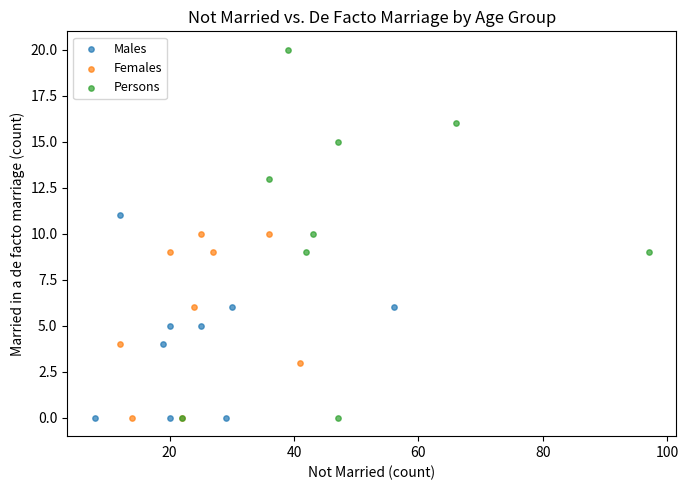

Which series has the largest Y range (max minus min)?

Persons